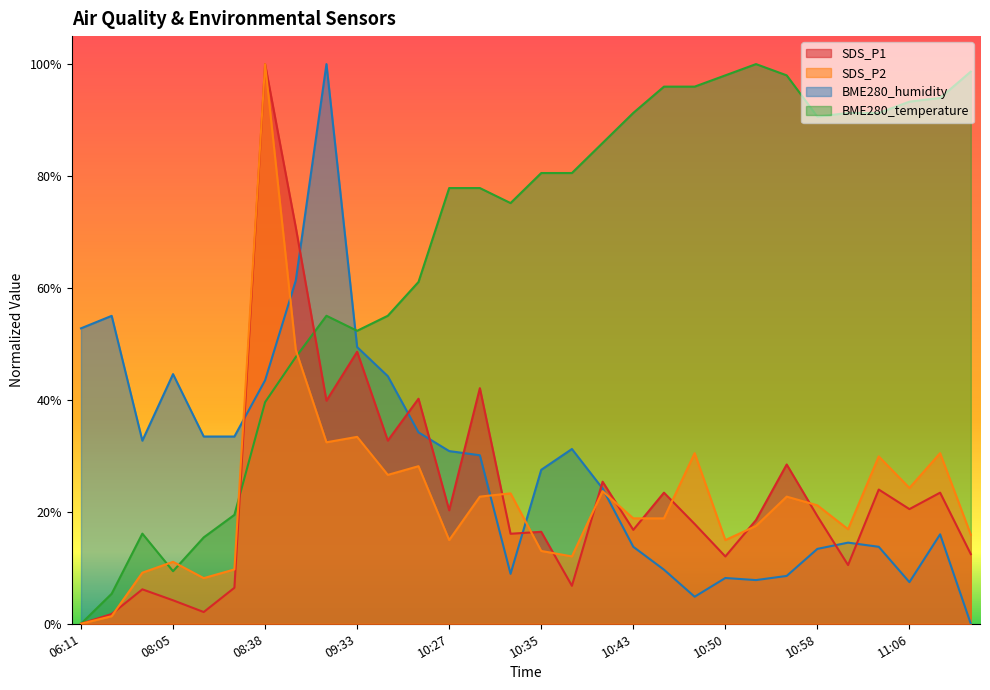

What is the sum of the BME280_humidity values at 09:36 and 08:03?

0.8